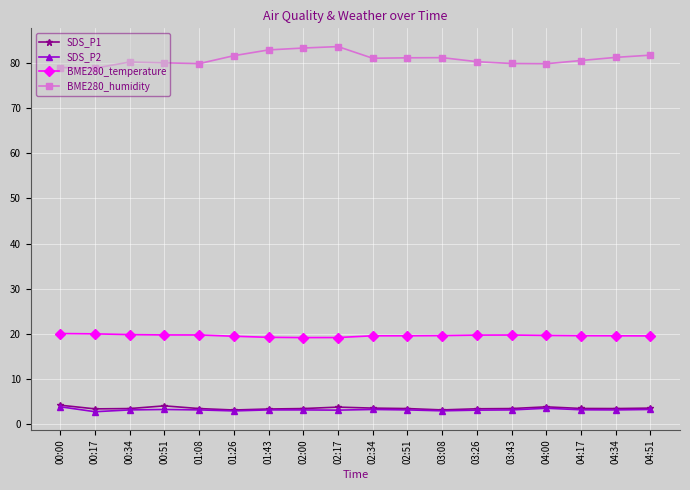

What is the spread (max minus min) of values at 03:08?

78.3